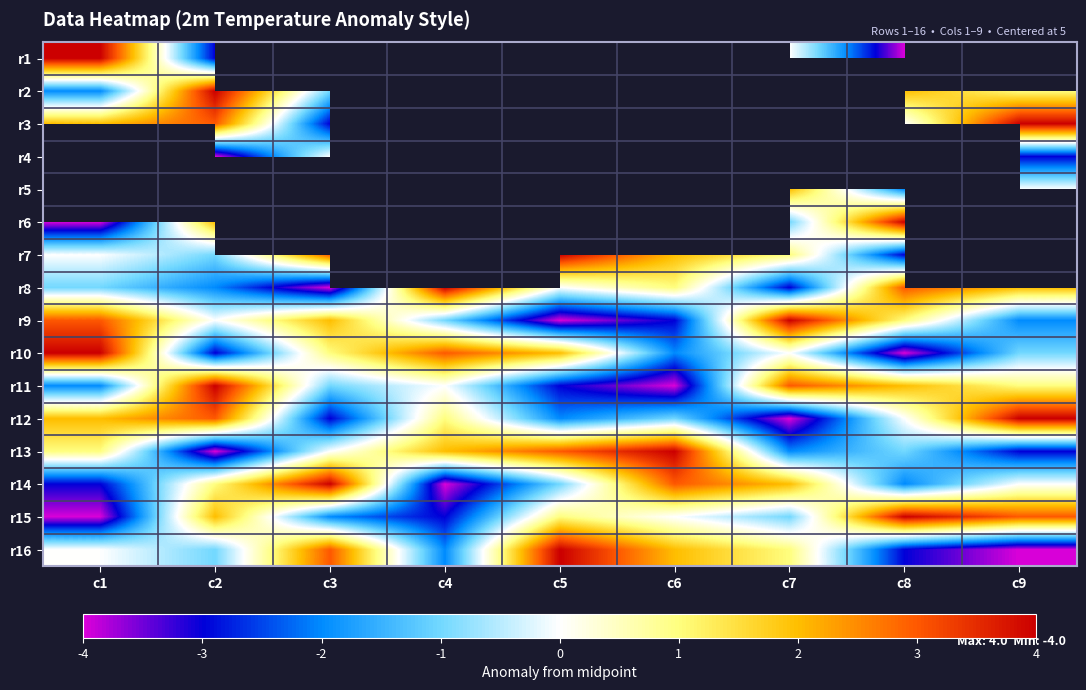

Read the r14 value at c6.

3.0